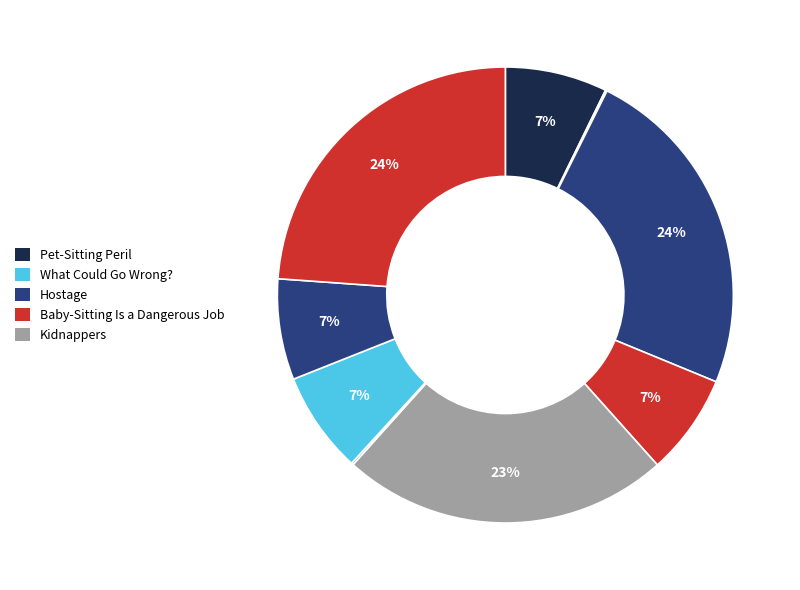

To the nearest percent, what is the difference between the largest and smallest slice percentages?

24%